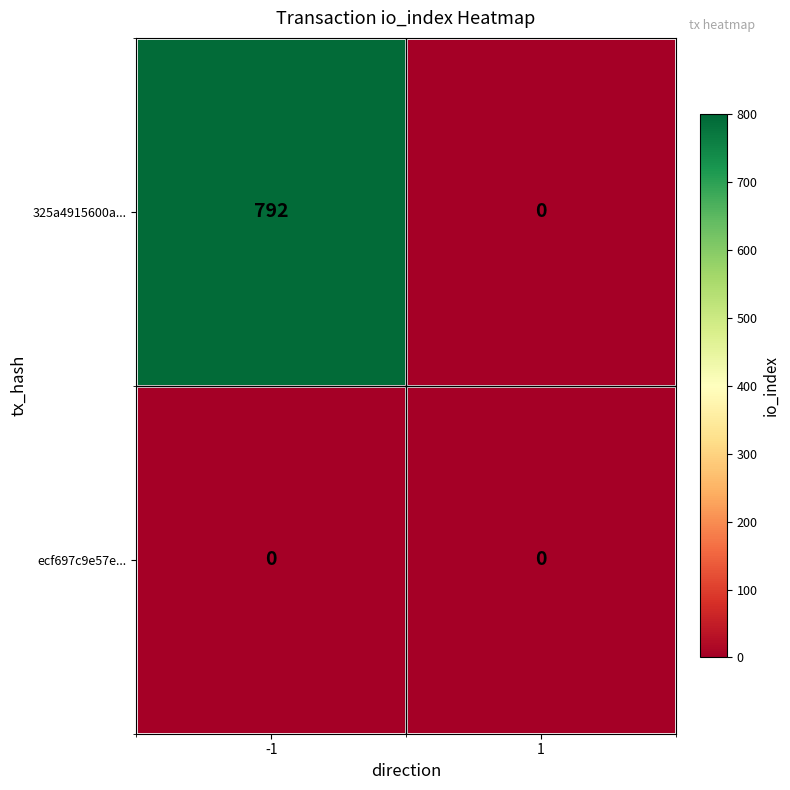

What is the total value across all series at -1?

792